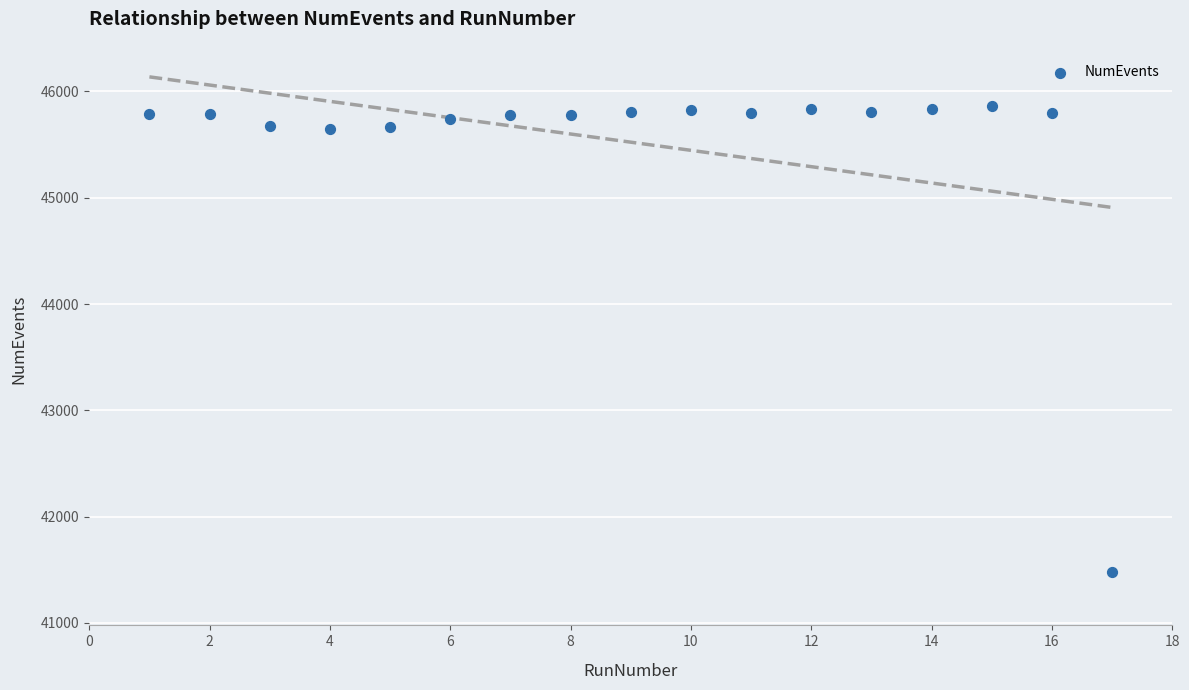

What is the range of X values (max minus min)?

16